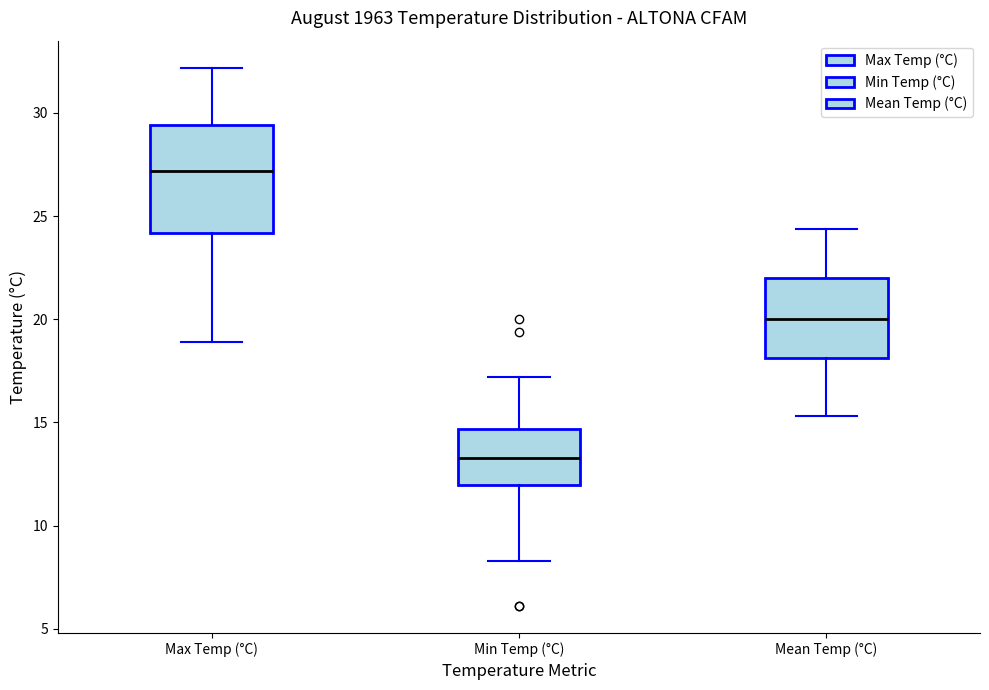

Where is the lower edge of the box for Min Temp (°C) on the y-axis? The values are not printed on the chart, so give them approximately, as read against the axis.

12.0